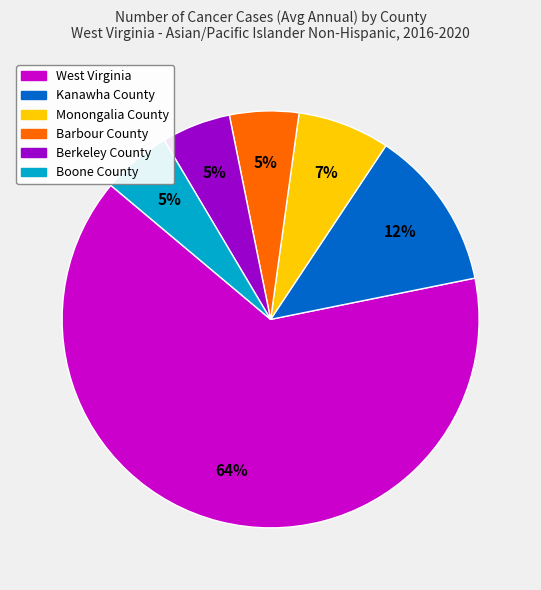

Approximately how many times larger is the value at Berkeley County compared to Boone County?

1.0